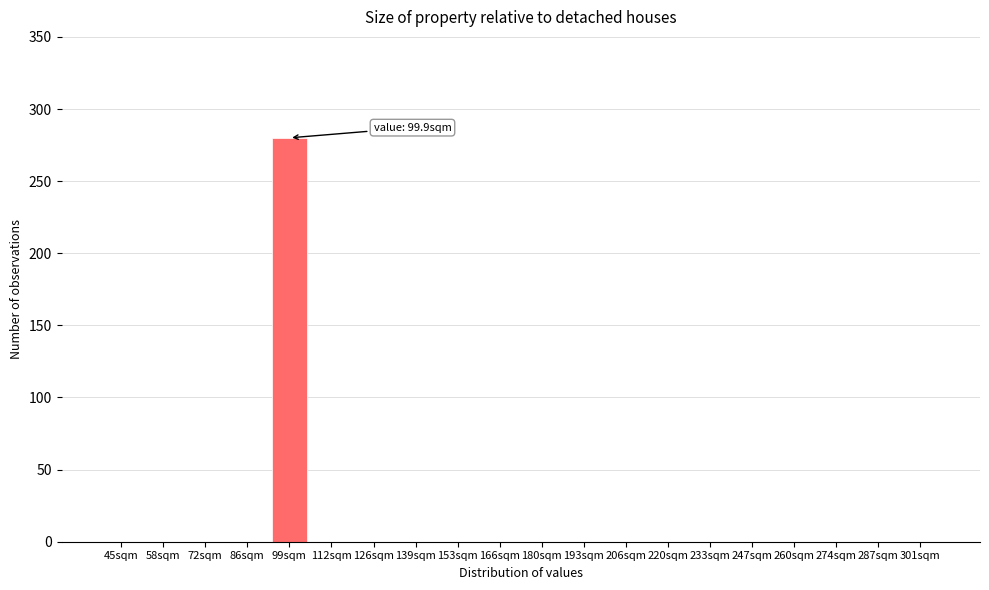

Reading left to right, extract all data points from this chart.

45sqm=0	58sqm=0	72sqm=0	86sqm=0	99sqm=280	112sqm=0	126sqm=0	139sqm=0	153sqm=0	166sqm=0	180sqm=0	193sqm=0	206sqm=0	220sqm=0	233sqm=0	247sqm=0	260sqm=0	274sqm=0	287sqm=0	301sqm=0